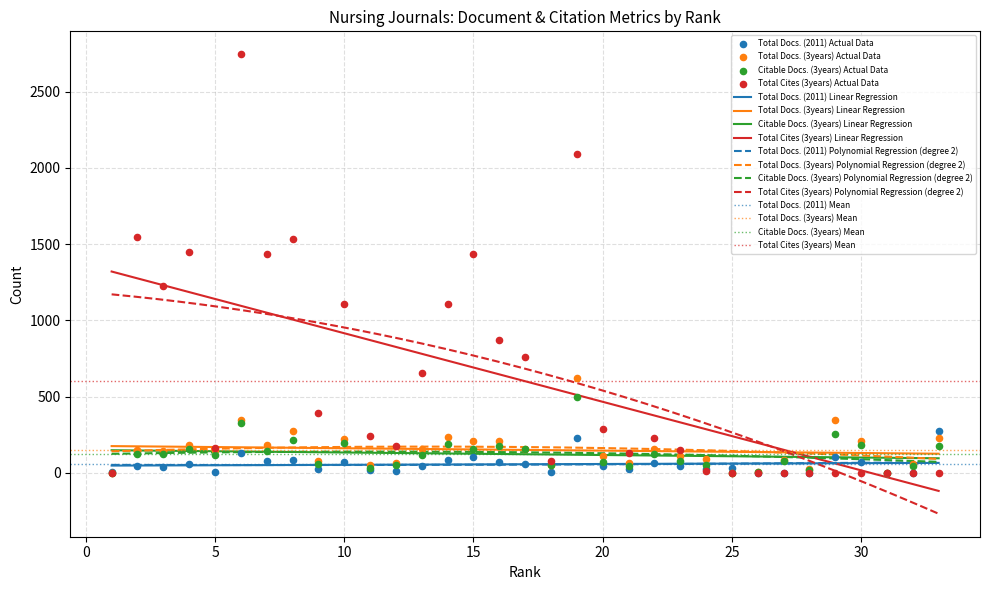

At which category is the sum across all series the highest?

6